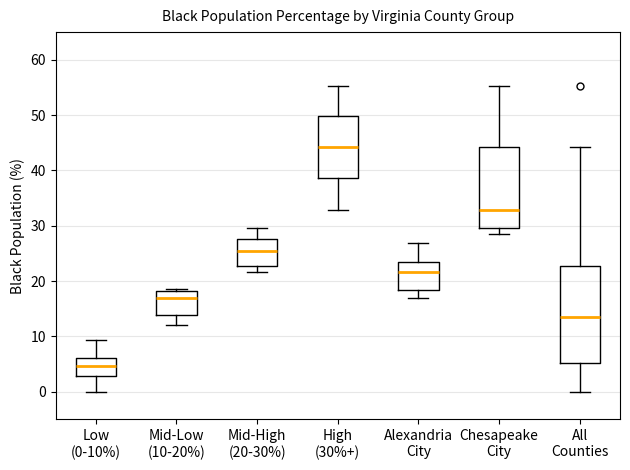

Reading left to right, transcribe this box plot: for each box, give where its median line is, the range the box spans, and where its two whiskers end, as read against the y-axis. The values are not printed on the chart, so give them approximately, as read against the axis.

Low (0-10%): median 5, box 3 to 6, whiskers 0 to 9
Mid-Low (10-20%): median 17, box 14 to 18, whiskers 12 to 19
Mid-High (20-30%): median 26, box 23 to 28, whiskers 22 to 30
High (30%+): median 44, box 39 to 50, whiskers 33 to 55
Alexandria City: median 22, box 18 to 23, whiskers 17 to 27
Chesapeake City: median 33, box 30 to 44, whiskers 29 to 55
All Counties: median 14, box 5 to 23, whiskers 0 to 44